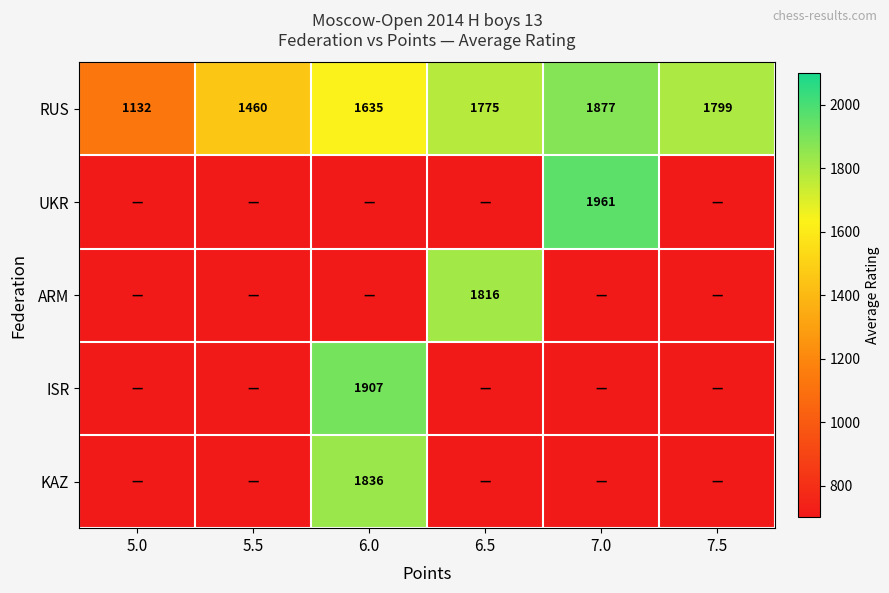

The value of ARM at 6.5 is 2920. True or false?

False